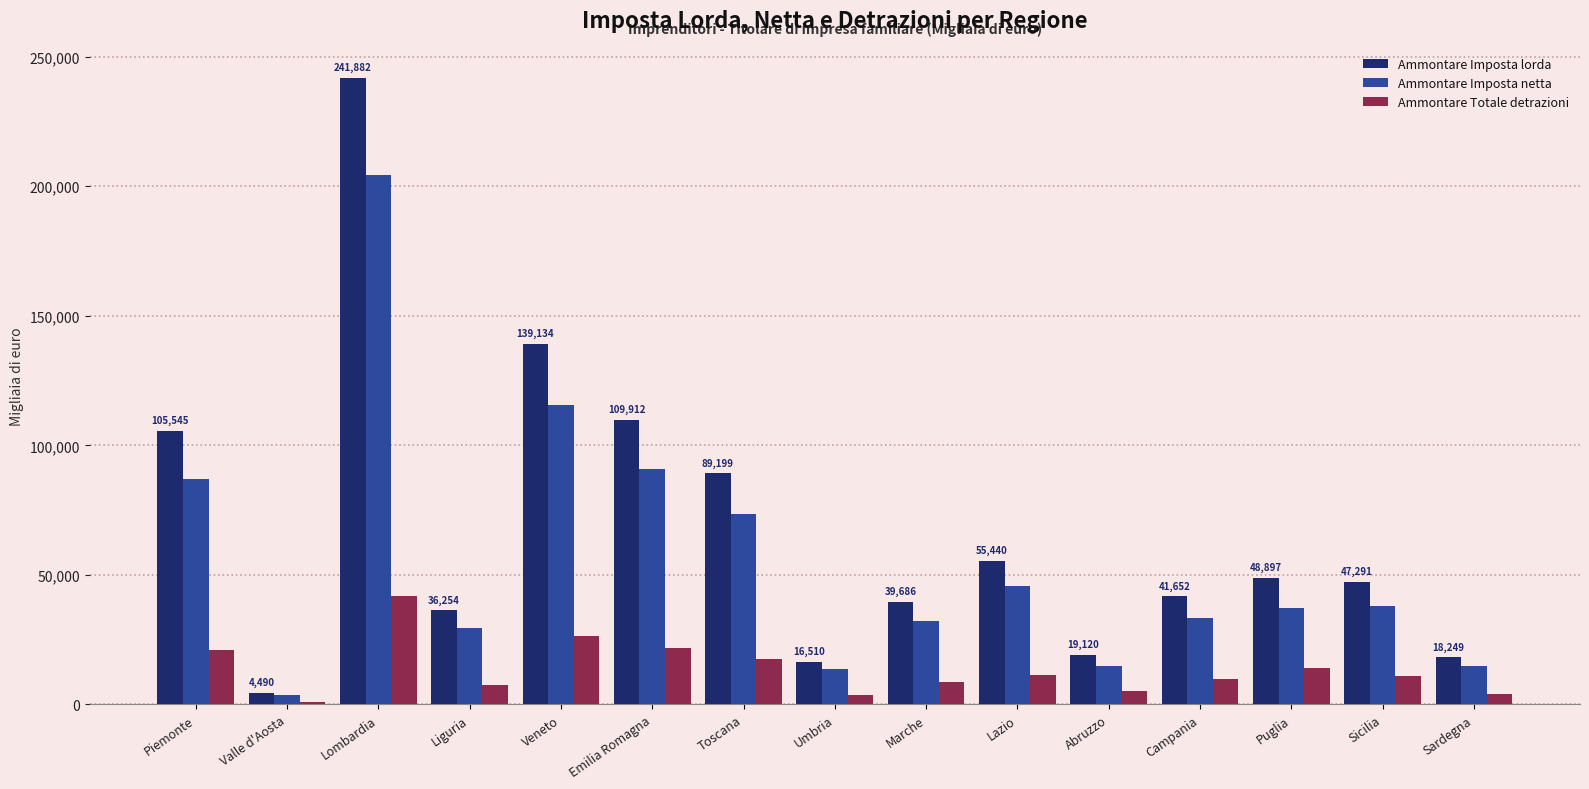

What is the difference between the maximum and minimum values in the Ammontare Totale detrazioni series?

40956